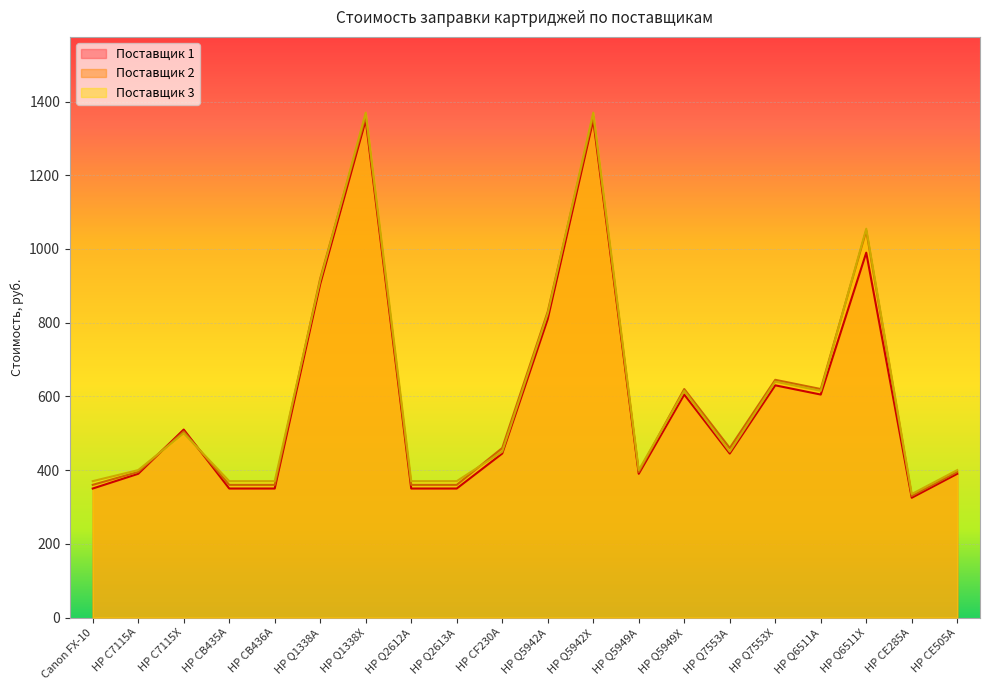

At which label is Поставщик 1 closest to 837?

HP Q5942A